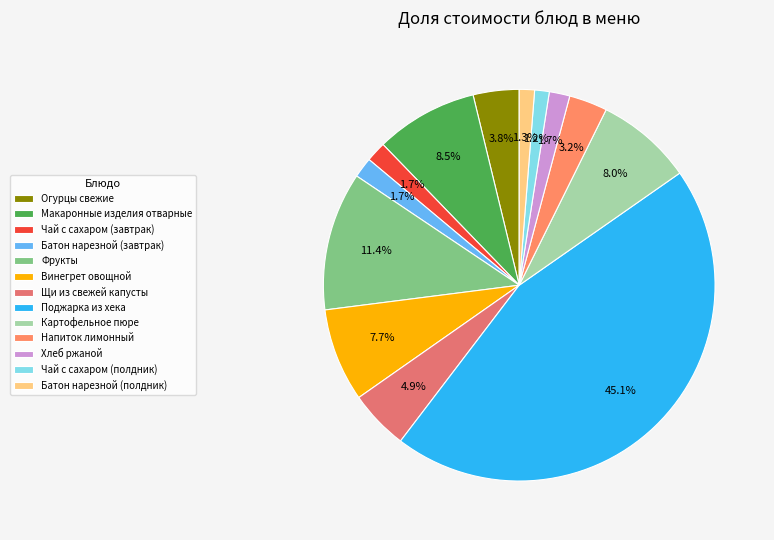

To the nearest percent, what percentage of the pie is Хлеб ржаной?

2%